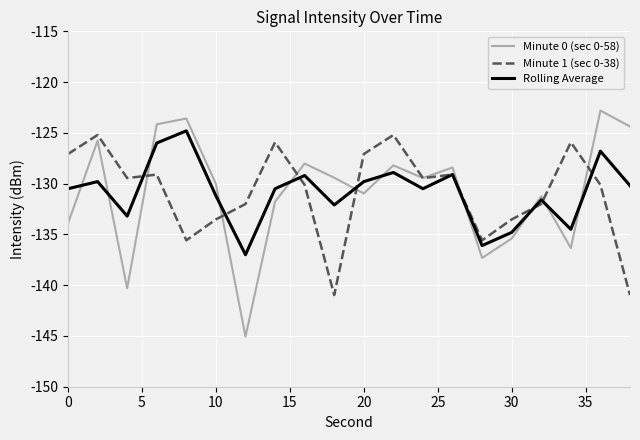

How many categories are shown in the chart?

20